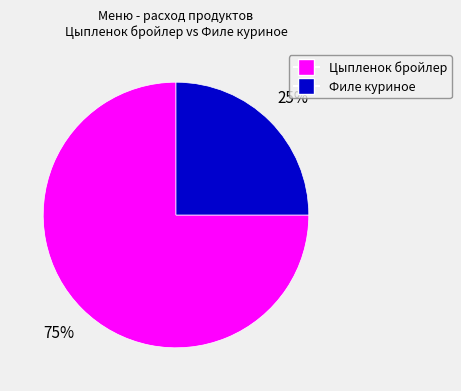

How many segments does this pie chart have?

2